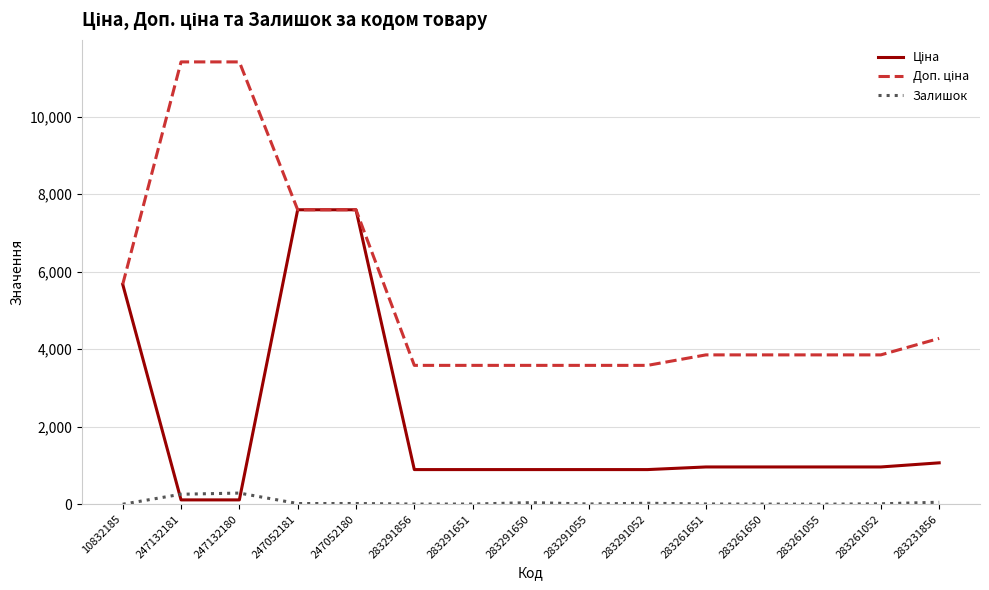

What is the greatest value displayed?

11410.0